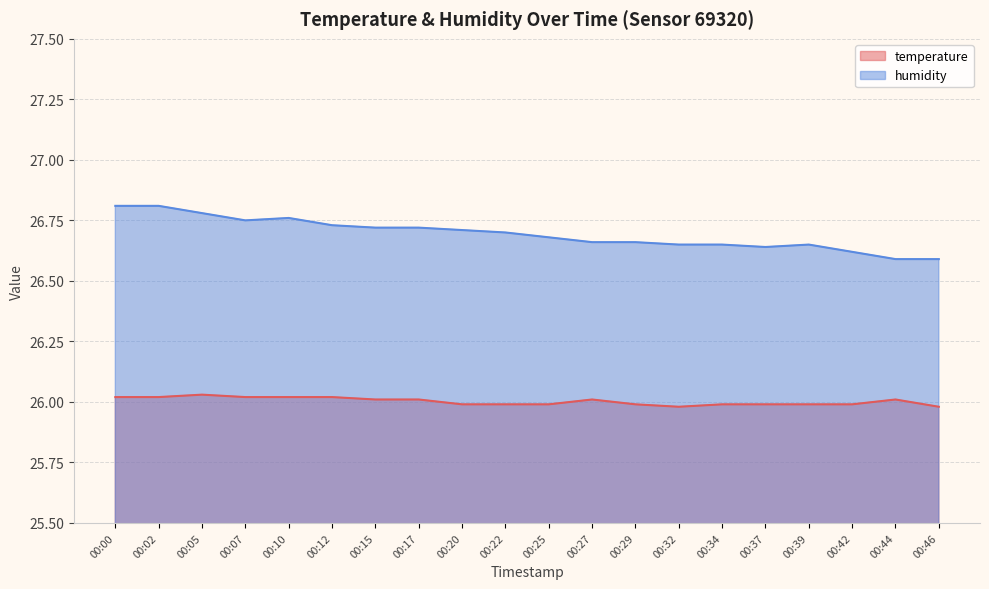

Rank the series at 00:32 from lowest to highest value.

temperature, humidity